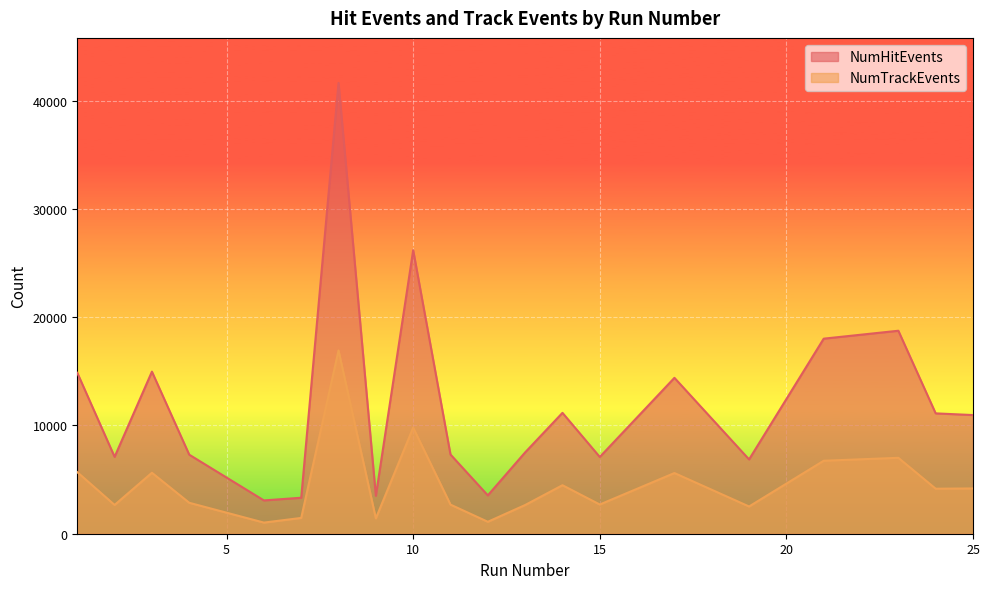

What are all the series names shown in the legend?

NumHitEvents, NumTrackEvents